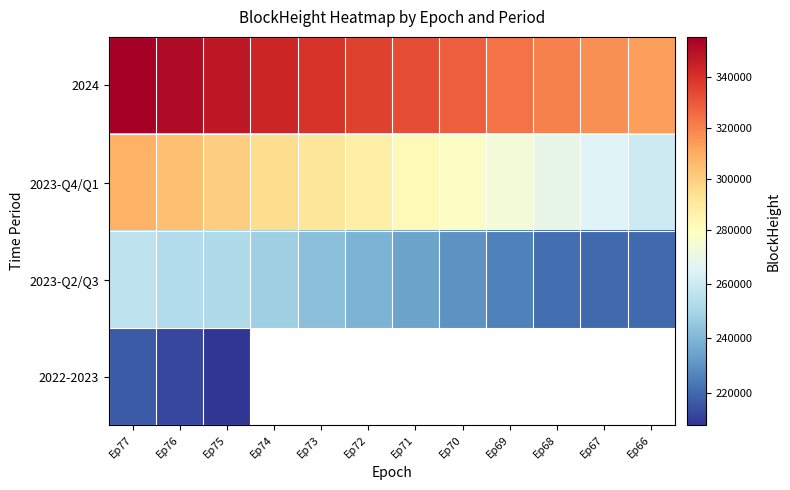

Is the value of 2023-Q4/Q1 at Ep73 greater than the value of 2024 at Ep67?

No